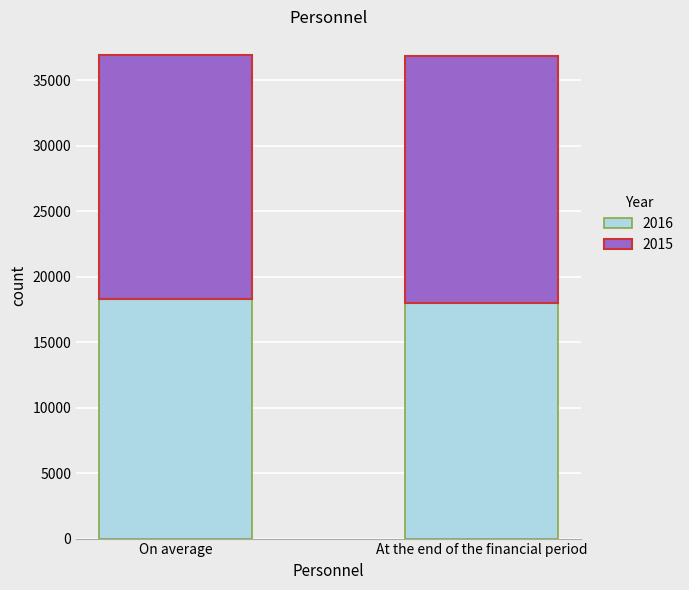

What is the lowest value of the 2016 series?

18011